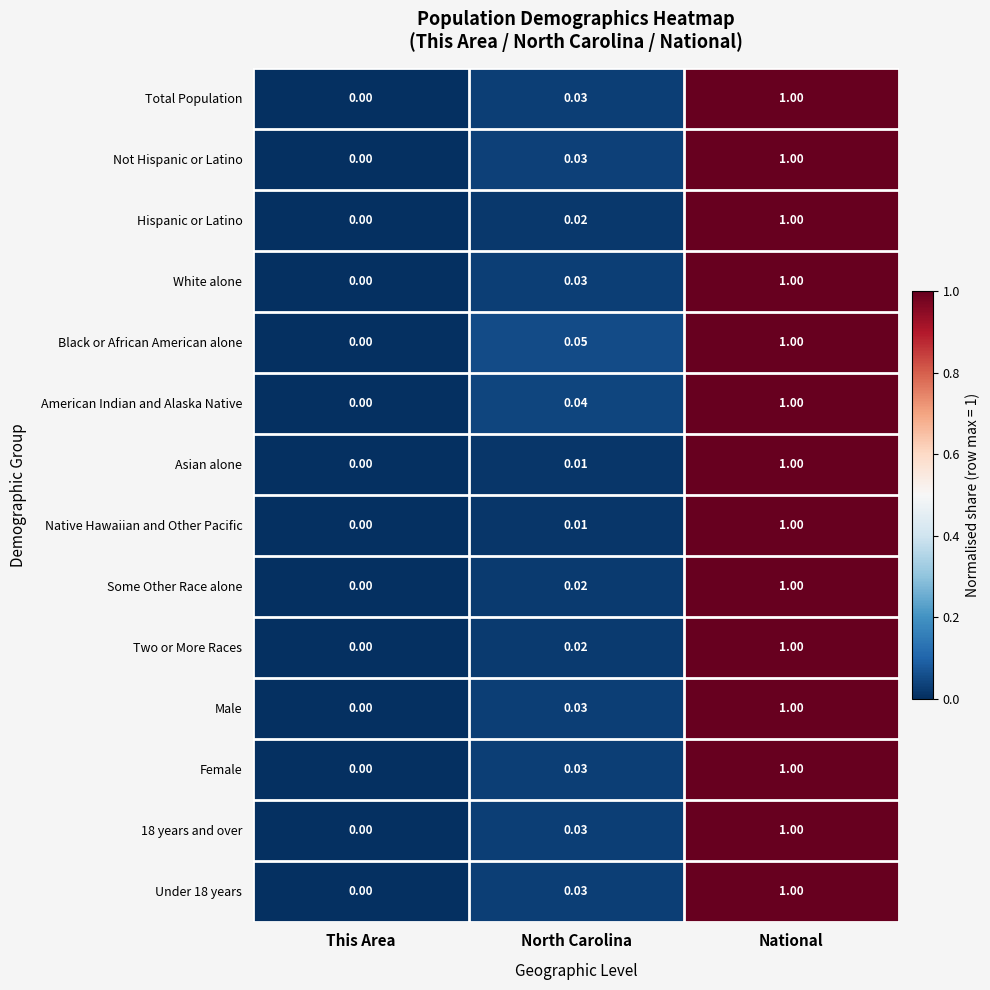

Between This Area and North Carolina, which series saw the biggest shift?

Black or African American alone